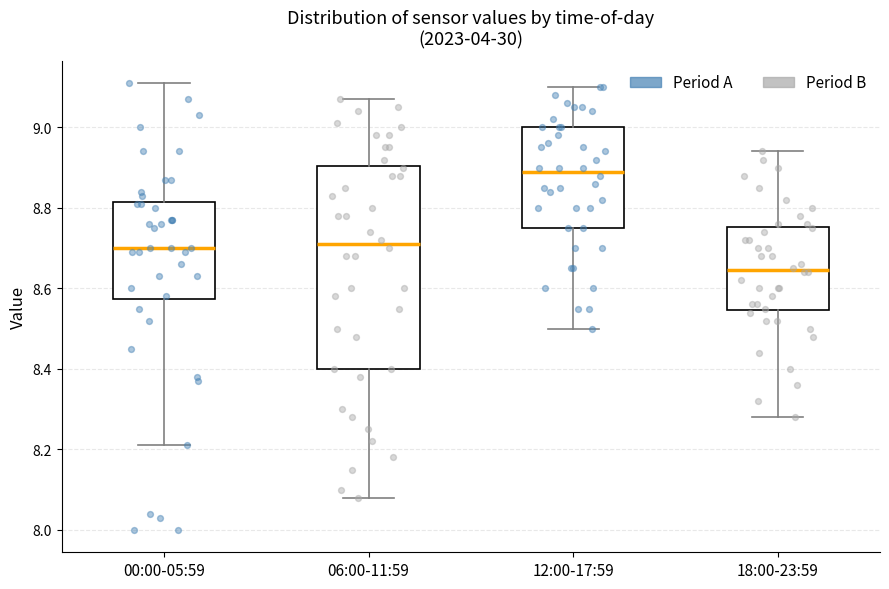

Reading left to right, read every box against the y-axis: the position of its median line, the range the box covers, and the ends of its whiskers. The values are not printed on the chart, so give them approximately, as read against the axis.

00:00-05:59: median 8.70, box 8.58 to 8.82, whiskers 8.22 to 9.12
06:00-11:59: median 8.72, box 8.40 to 8.90, whiskers 8.08 to 9.08
12:00-17:59: median 8.90, box 8.76 to 9.00, whiskers 8.50 to 9.10
18:00-23:59: median 8.64, box 8.54 to 8.76, whiskers 8.28 to 8.94